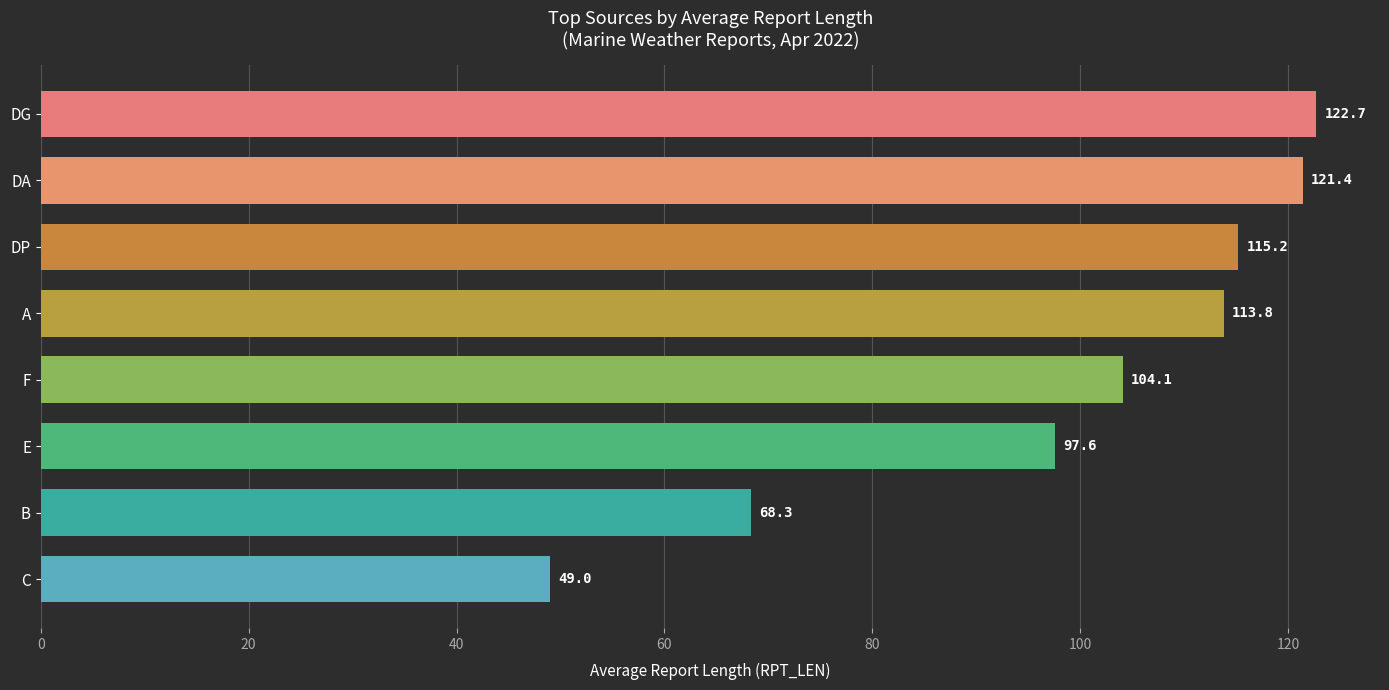

What is the difference between the maximum and second lowest values?

54.4